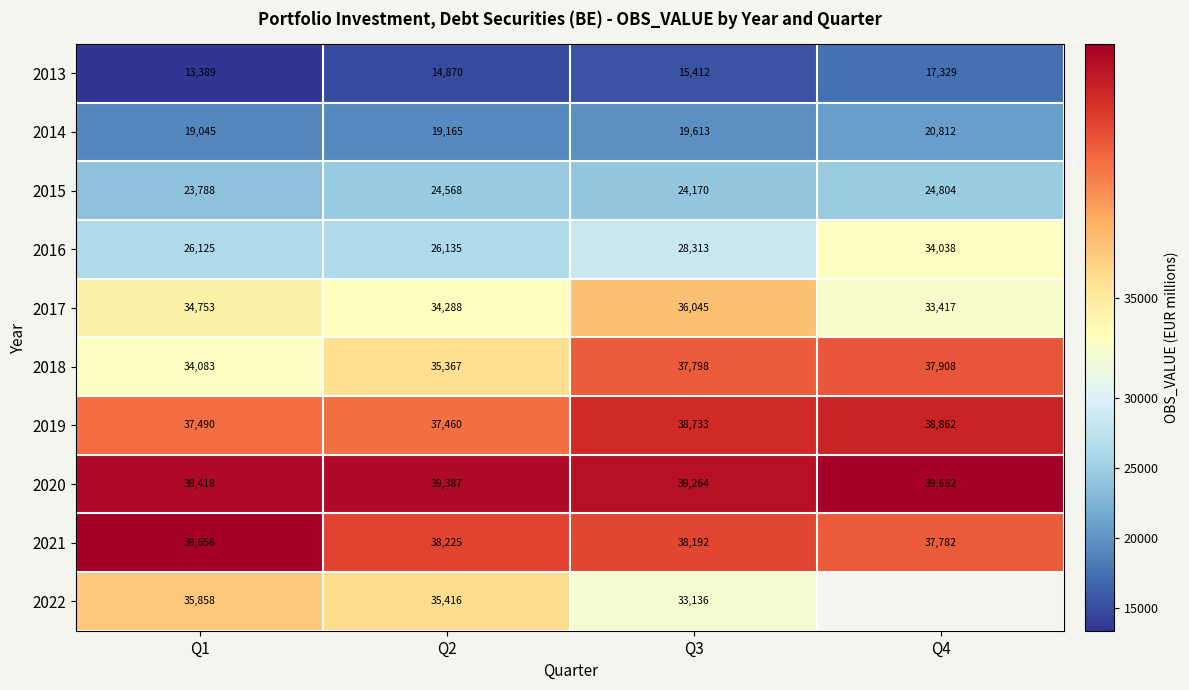

The 2016 series shows 38858 at Q3. True or false?

False